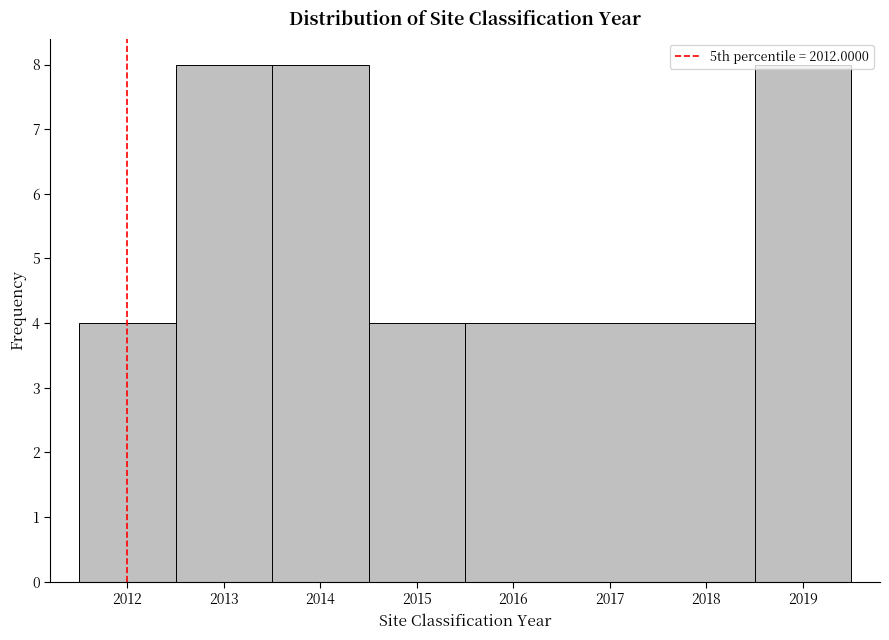

How tall is the bar that spans 2018.5 to 2019.5 on the x-axis? The values are not printed on the chart, so give them approximately, as read against the axis.

8